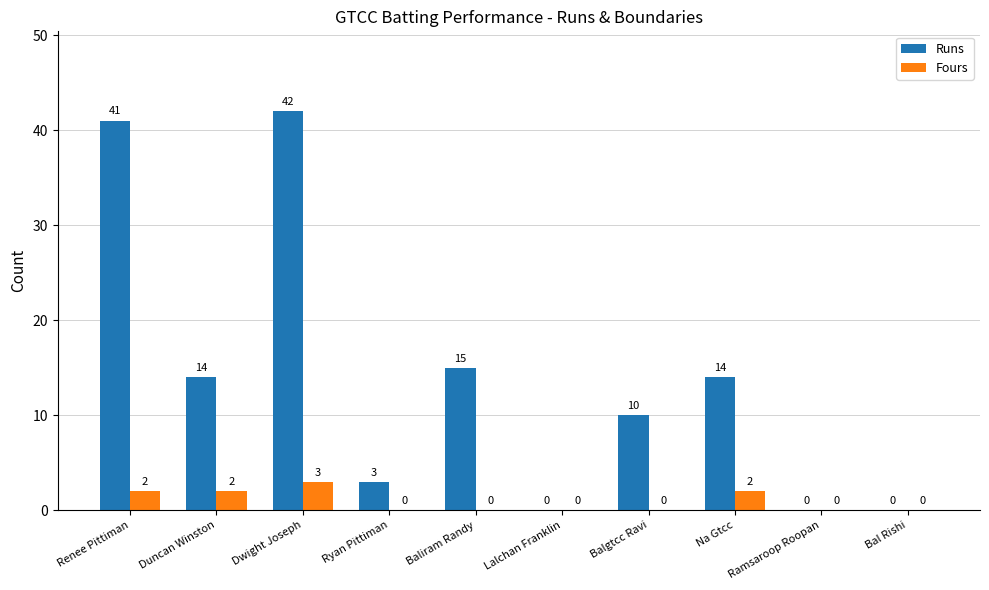

At which label does Runs reach its peak?

Dwight Joseph